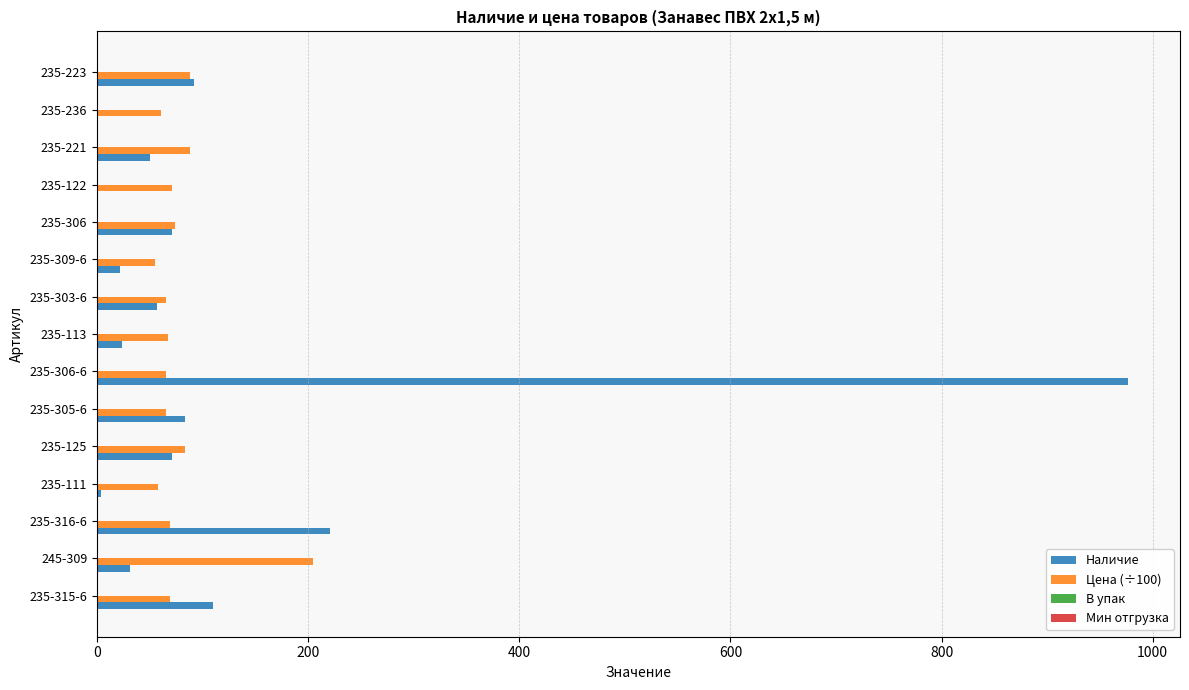

Between 235-316-6 and 235-309-6, which series saw the biggest shift?

Наличие